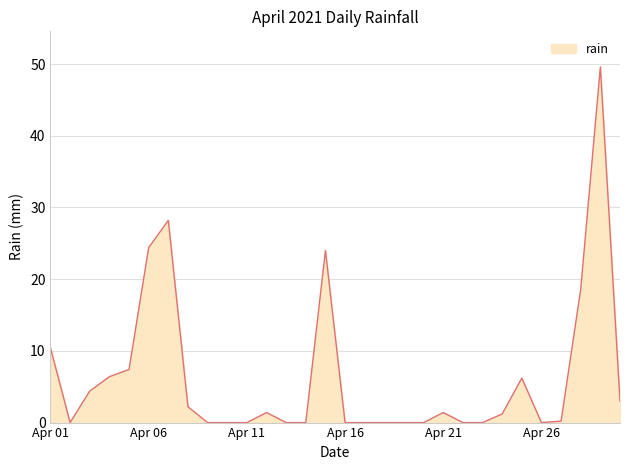

What is the difference between the maximum and minimum values?

49.6